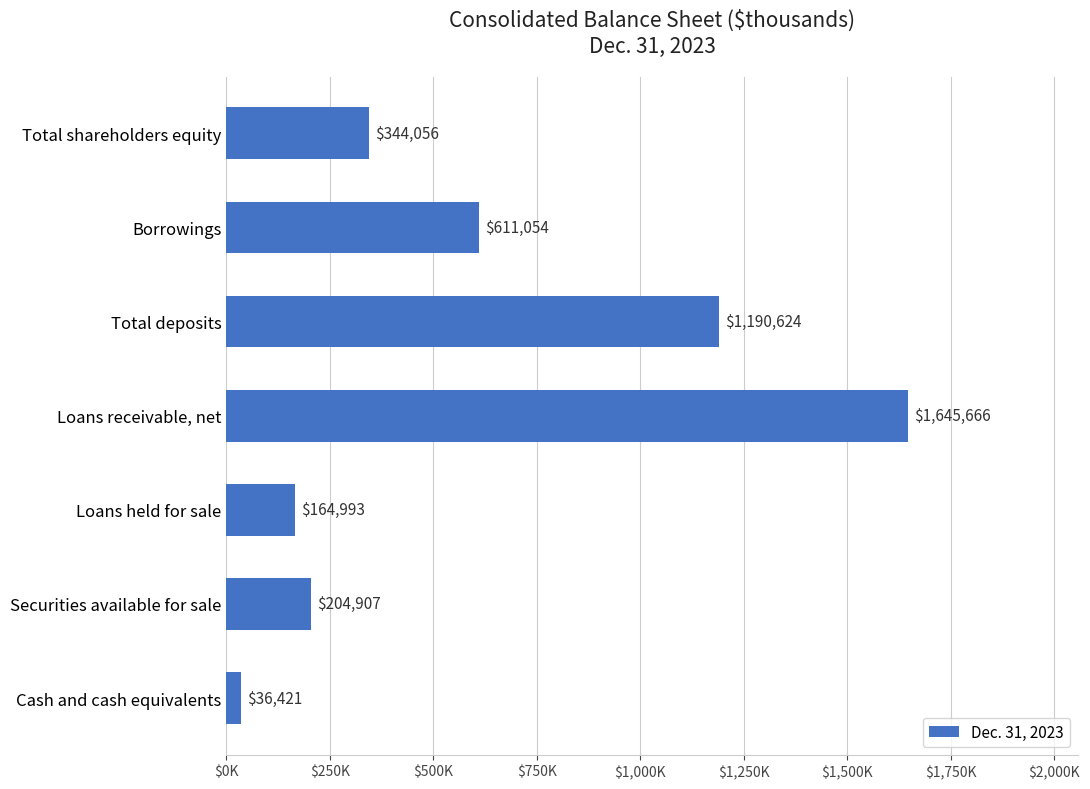

At which category does the chart reach its minimum across all series?

Cash and cash equivalents